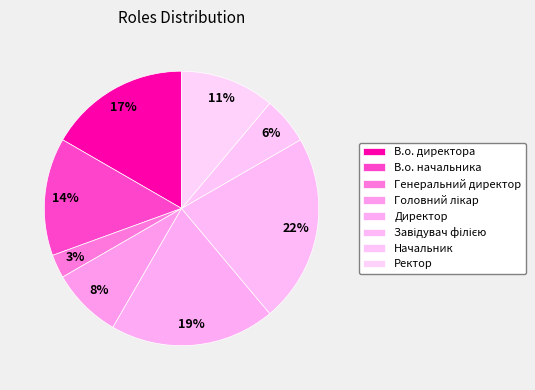

To the nearest percent, what is the average slice percentage?

12%